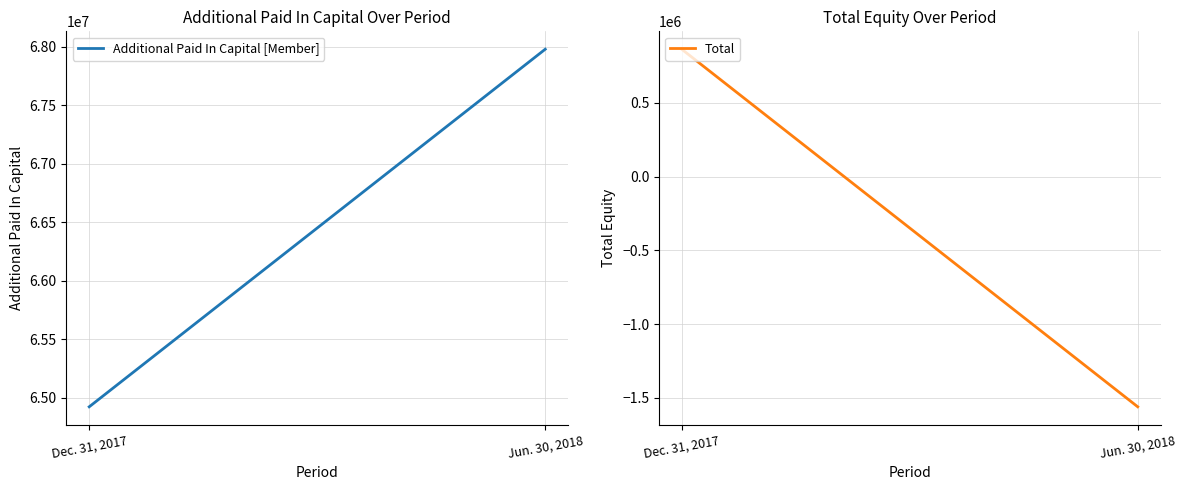

At how many categories does at least one series exceed 2228998?

2